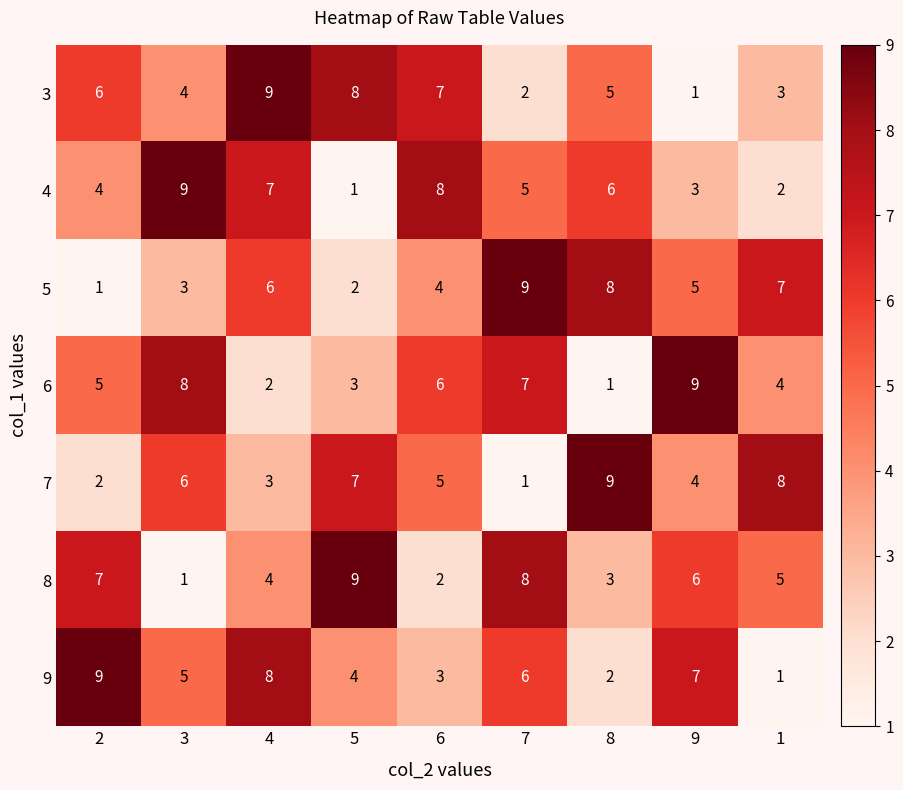

Read the 5 value at 3.

3